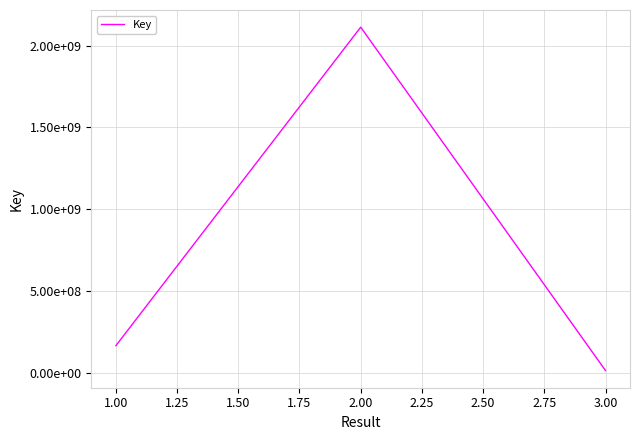

Rank the categories by value from highest to lowest.

2.00, 1.00, 3.00